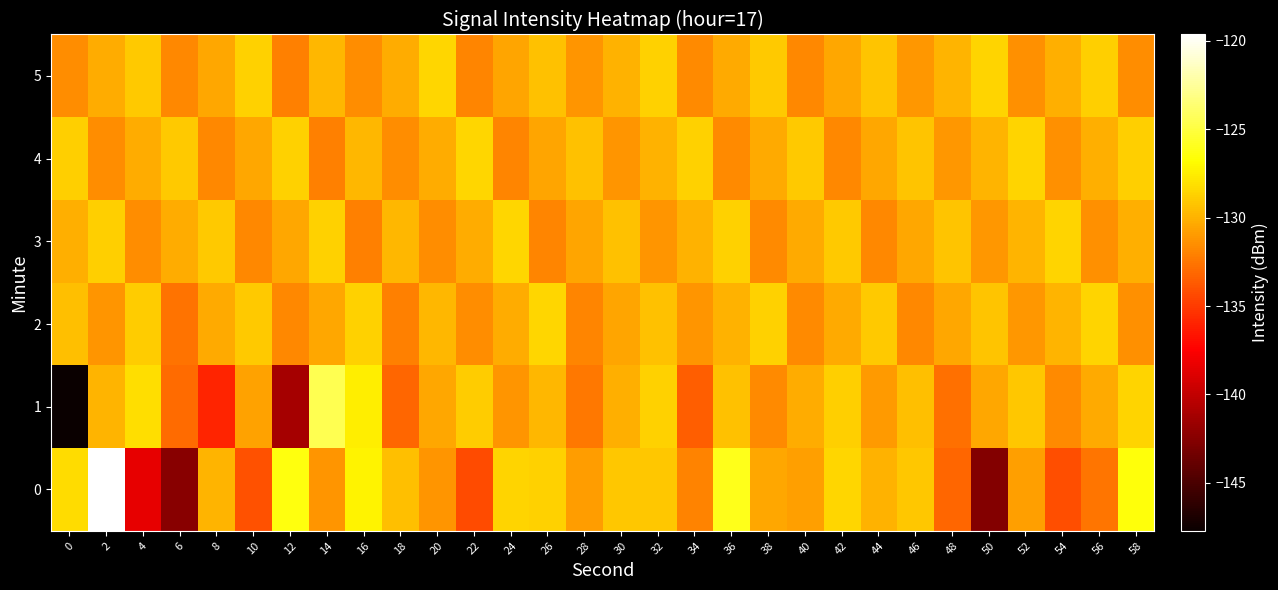

Rank the series at 34 from lowest to highest value.

1, 0, 5, 2, 3, 4